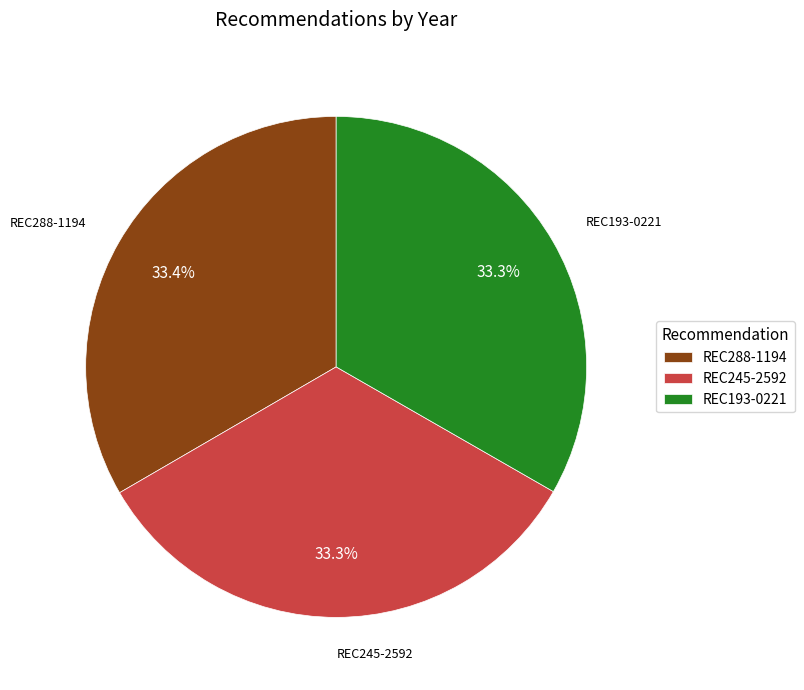

Combined, do REC193-0221 and REC288-1194 account for over 50%?

Yes